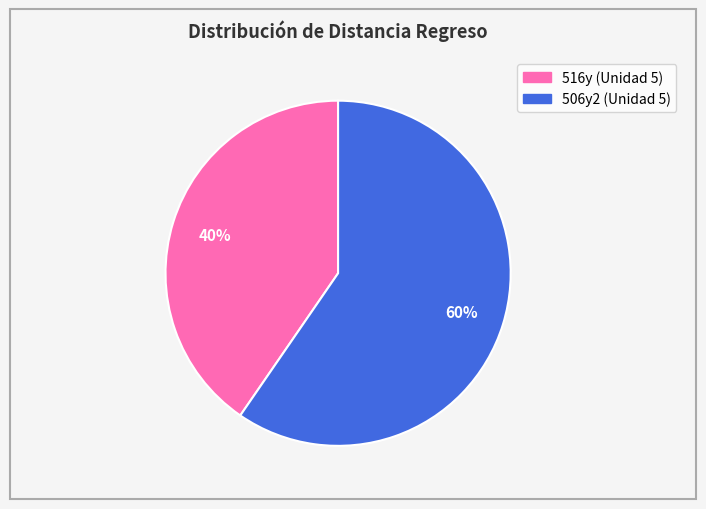

Which slice is the smallest?

516y (Unidad 5)